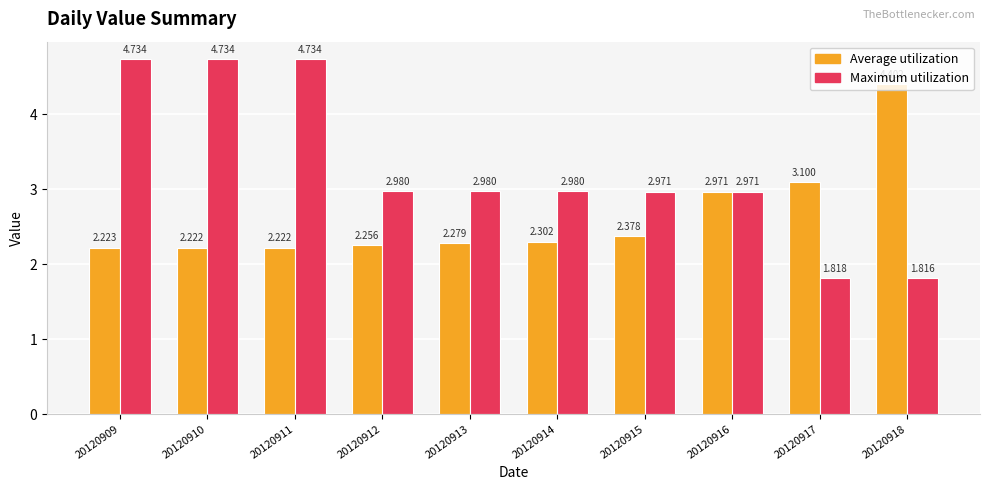

Is the value of Maximum utilization at 20120910 greater than the value of Average utilization at 20120918?

Yes